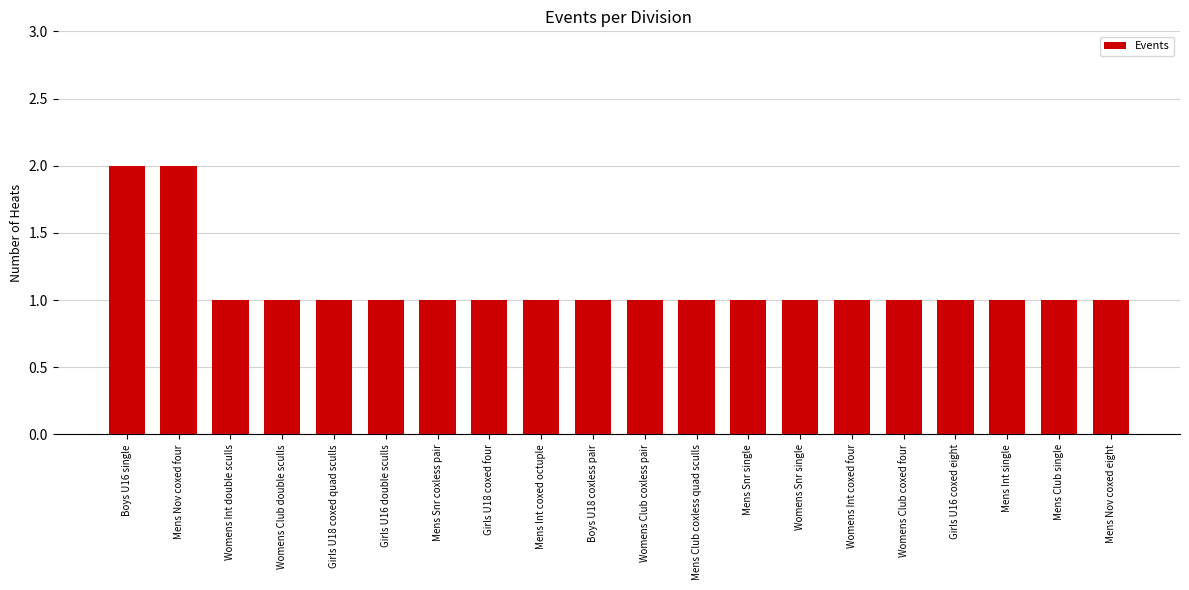

What is the value of the 13th bar from the left?

1